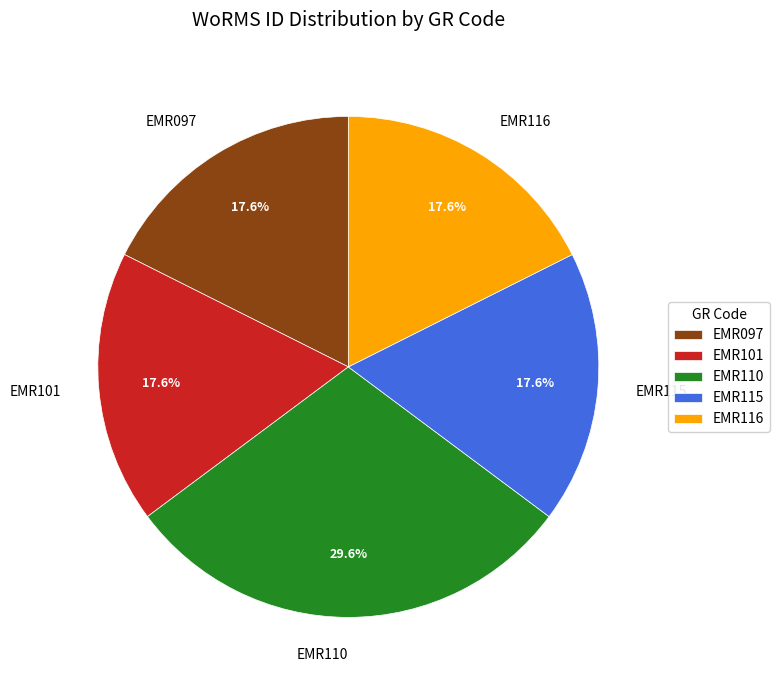

What is the largest slice in the pie chart?

EMR110